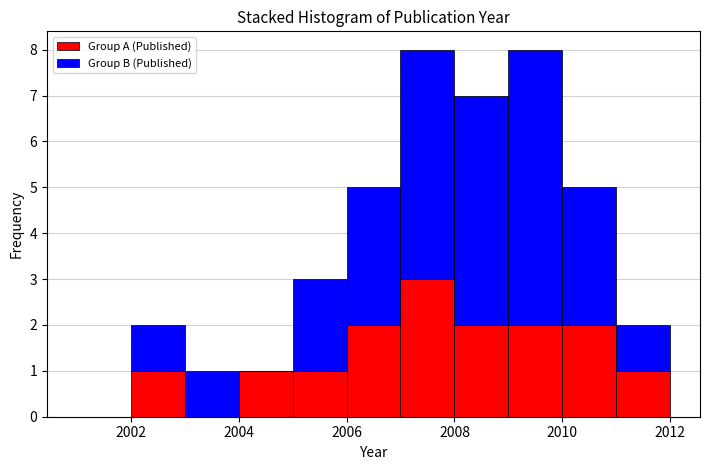

What is the total height of the stacked bar covering 2011 to 2012 on the x-axis? The values are not printed on the chart, so give them approximately, as read against the axis.

2